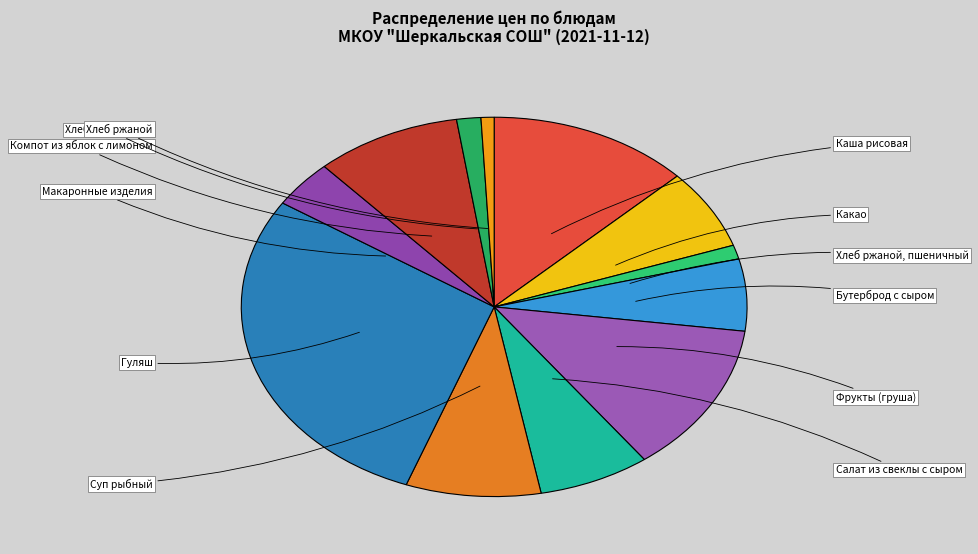

To the nearest percent, what is the average slice percentage?

8%